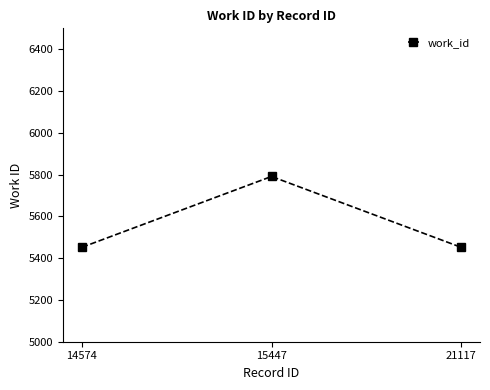

What is the average value?

5565